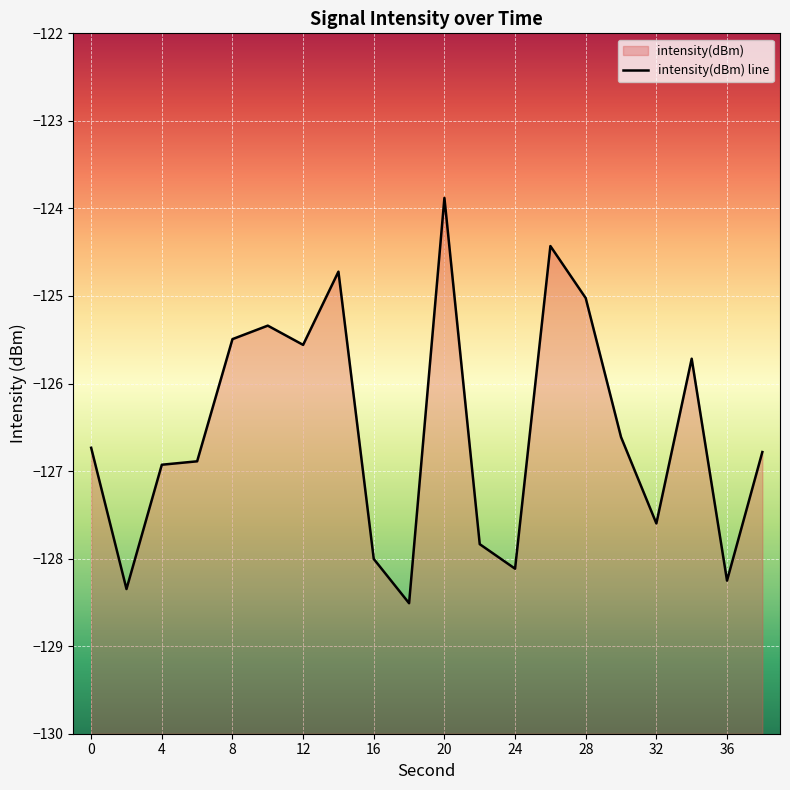

How many interior local valleys (lower than both neighbors) does the data have?

6